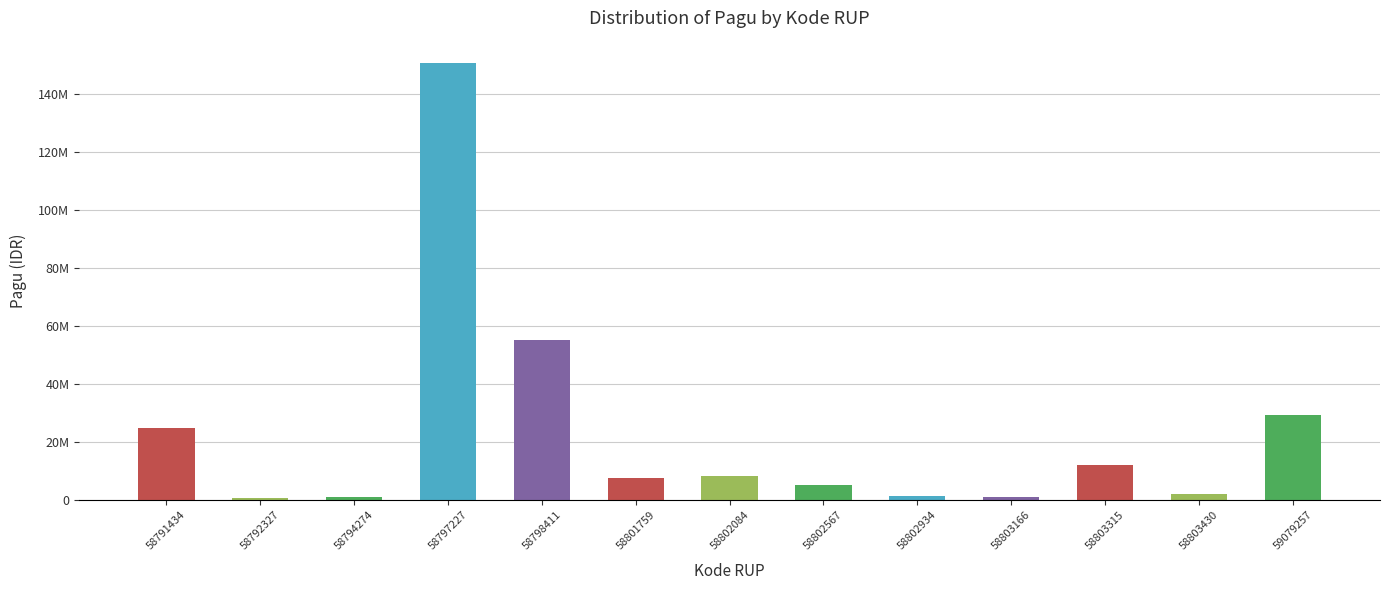

Are the bars grouped side by side (vs. stacked)?

No